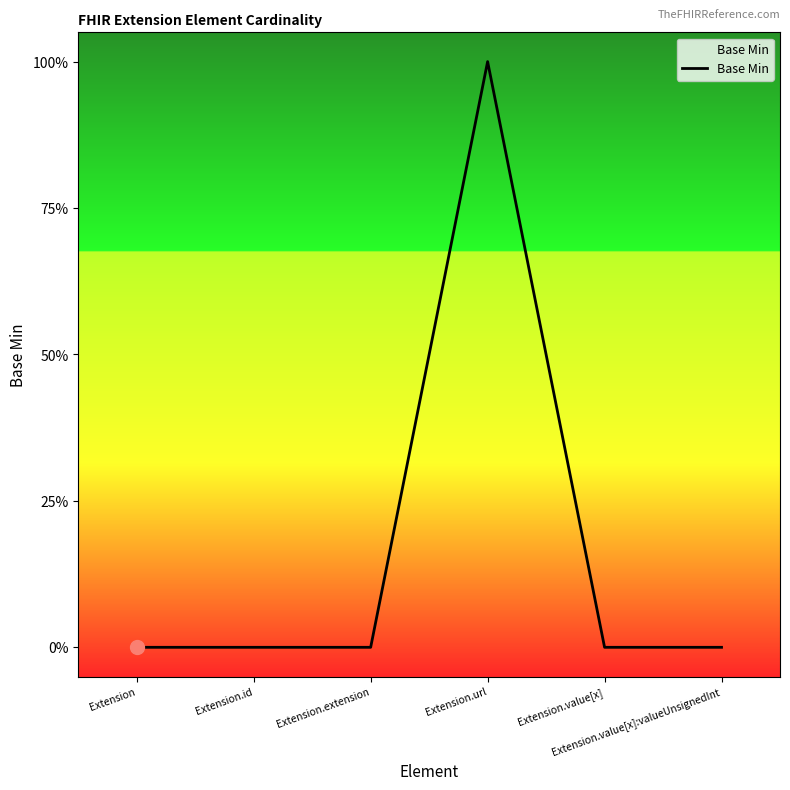

Does the chart display data point markers on the line(s)?

No